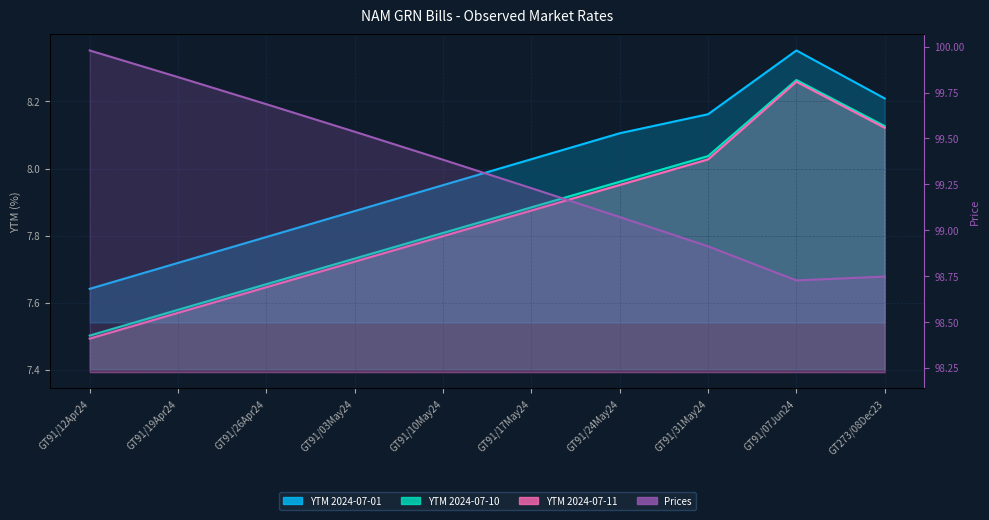

What is the approximate value of YTM 2024-07-10 at GT91/31May24?

8.0